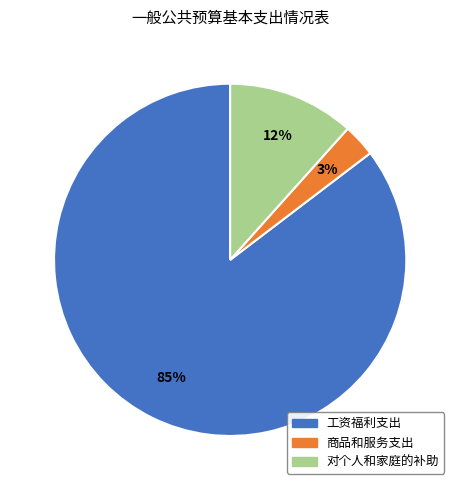

True or false: 对个人和家庭的补助 accounts for 1% of the total.

False